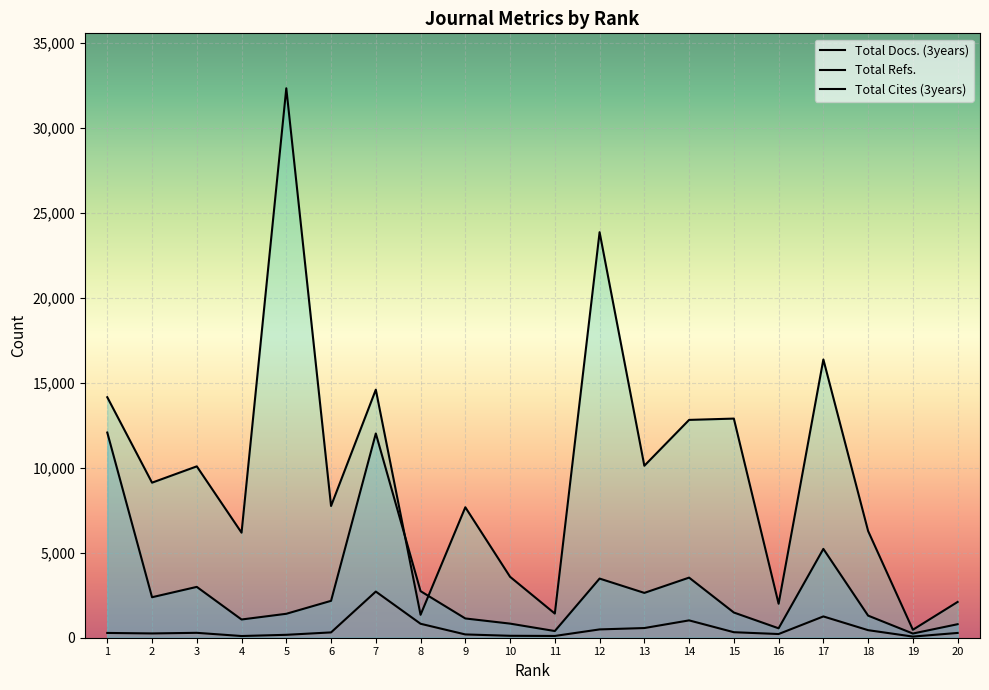

List the series in order of their peak value, lowest first.

Total Docs. (3years), Total Cites (3years), Total Refs.